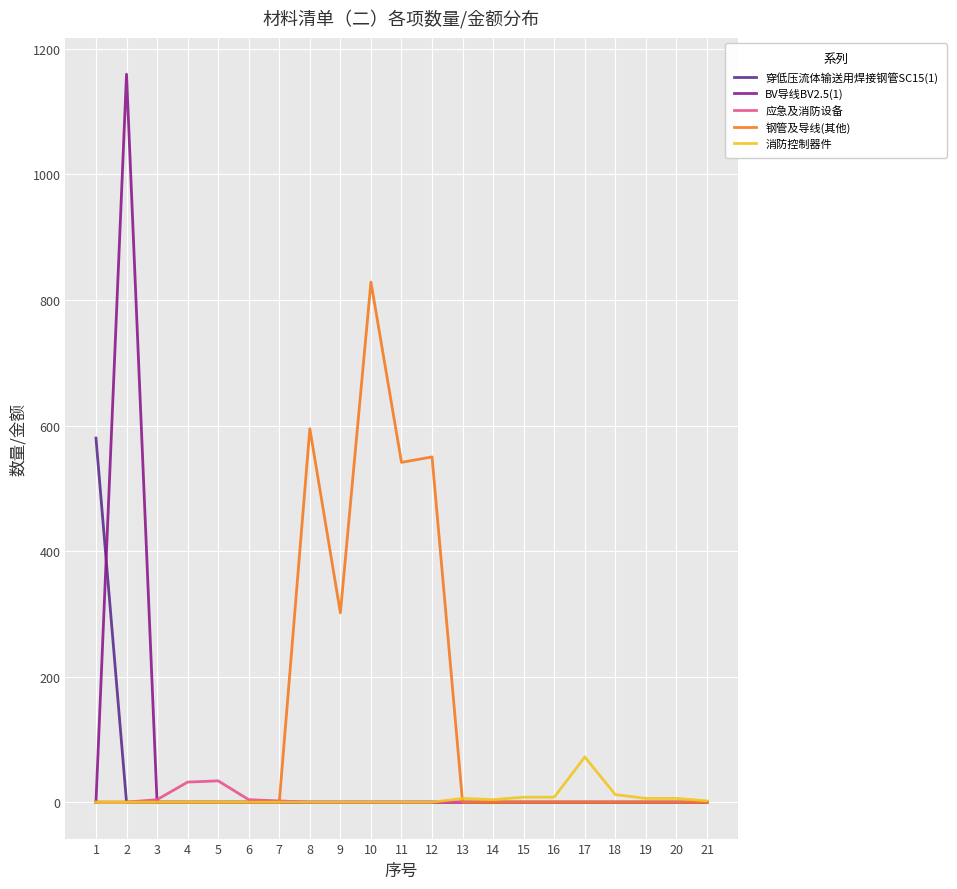

What is the maximum value shown in the chart?

1159.6